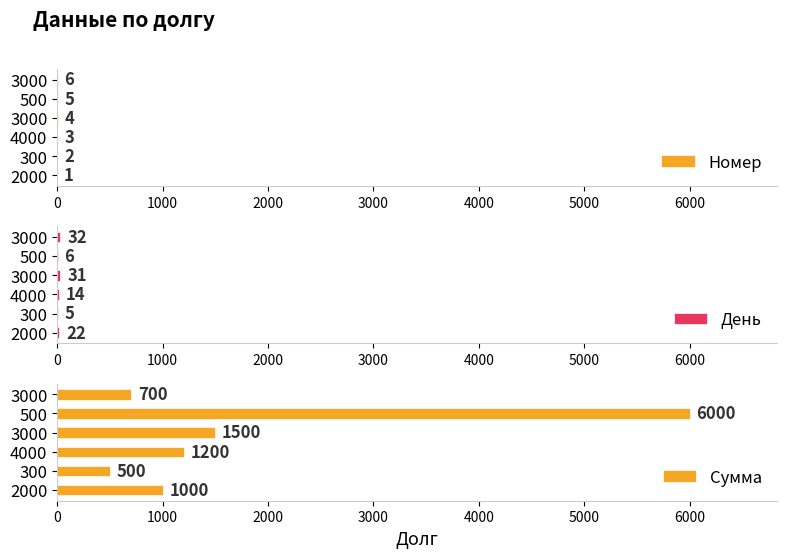

Which series has the largest total across all categories?

Сумма